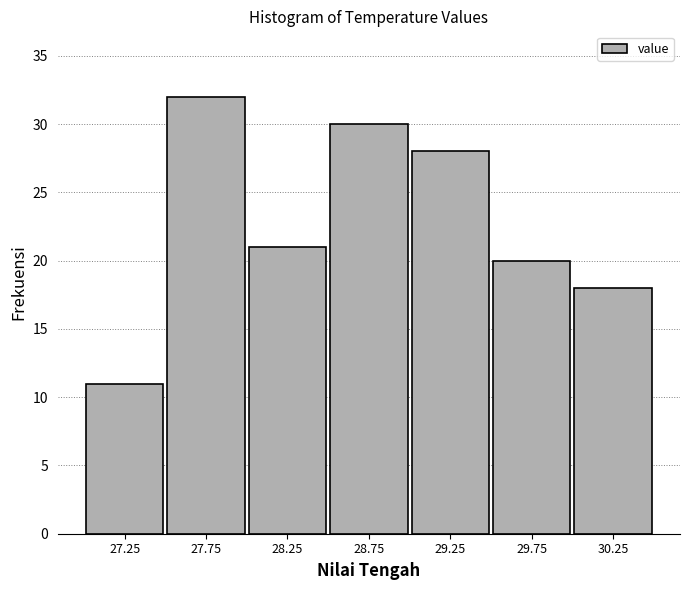

Reading left to right, transcribe all the data shown in this chart.

27.25=11	27.75=32	28.25=21	28.75=30	29.25=28	29.75=20	30.25=18